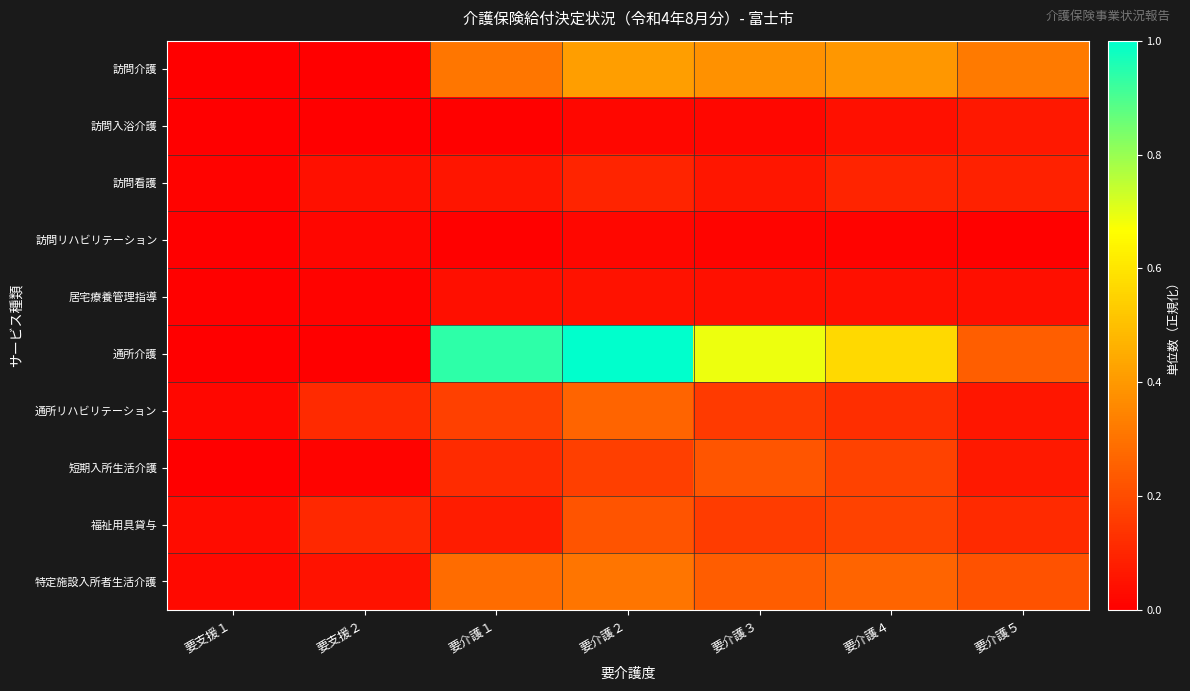

Reading right to left, what are all the values shown in this chart?

訪問介護: 要介護５=0.3	要介護４=0.4	要介護３=0.4	要介護２=0.4	要介護１=0.3	要支援２=0.0	要支援１=0.0
訪問入浴介護: 要介護５=0.1	要介護４=0.0	要介護３=0.0	要介護２=0.0	要介護１=0.0	要支援２=0.0	要支援１=0.0
訪問看護: 要介護５=0.1	要介護４=0.1	要介護３=0.1	要介護２=0.1	要介護１=0.1	要支援２=0.0	要支援１=0.0
訪問リハビリテーション: 要介護５=0.0	要介護４=0.0	要介護３=0.0	要介護２=0.0	要介護１=0.0	要支援２=0.0	要支援１=0.0
居宅療養管理指導: 要介護５=0.0	要介護４=0.0	要介護３=0.0	要介護２=0.1	要介護１=0.0	要支援２=0.0	要支援１=0.0
通所介護: 要介護５=0.2	要介護４=0.6	要介護３=0.7	要介護２=1.0	要介護１=0.9	要支援２=0.0	要支援１=0.0
通所リハビリテーション: 要介護５=0.1	要介護４=0.1	要介護３=0.2	要介護２=0.3	要介護１=0.2	要支援２=0.1	要支援１=0.0
短期入所生活介護: 要介護５=0.1	要介護４=0.2	要介護３=0.2	要介護２=0.2	要介護１=0.1	要支援２=0.0	要支援１=0.0
福祉用具貸与: 要介護５=0.1	要介護４=0.2	要介護３=0.2	要介護２=0.2	要介護１=0.1	要支援２=0.1	要支援１=0.0
特定施設入所者生活介護: 要介護５=0.2	要介護４=0.3	要介護３=0.2	要介護２=0.3	要介護１=0.3	要支援２=0.0	要支援１=0.0